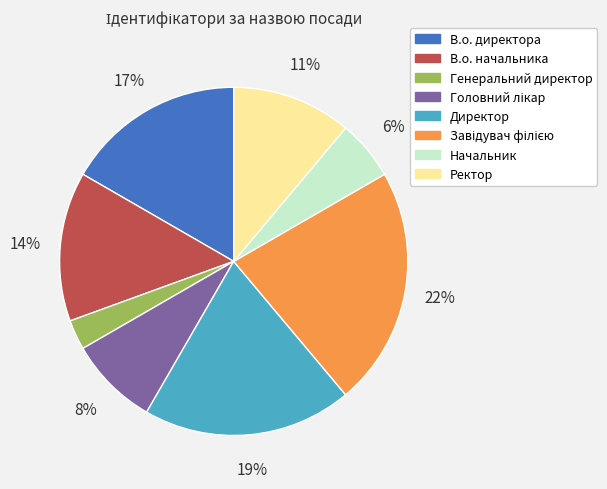

Is Генеральний директор the majority of the pie?

No